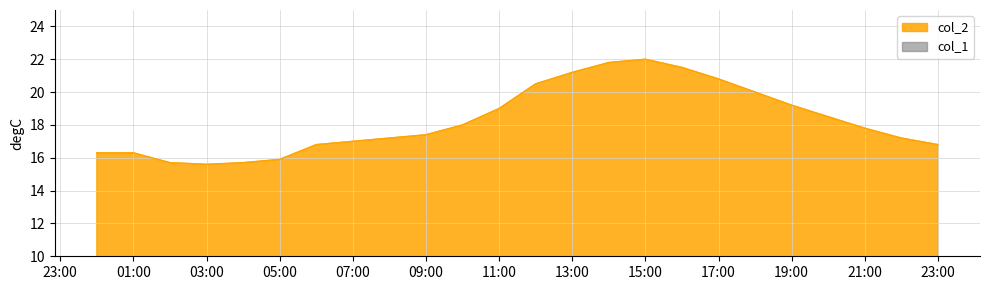

The value of col_2 at 13:00 is 35.8. True or false?

False